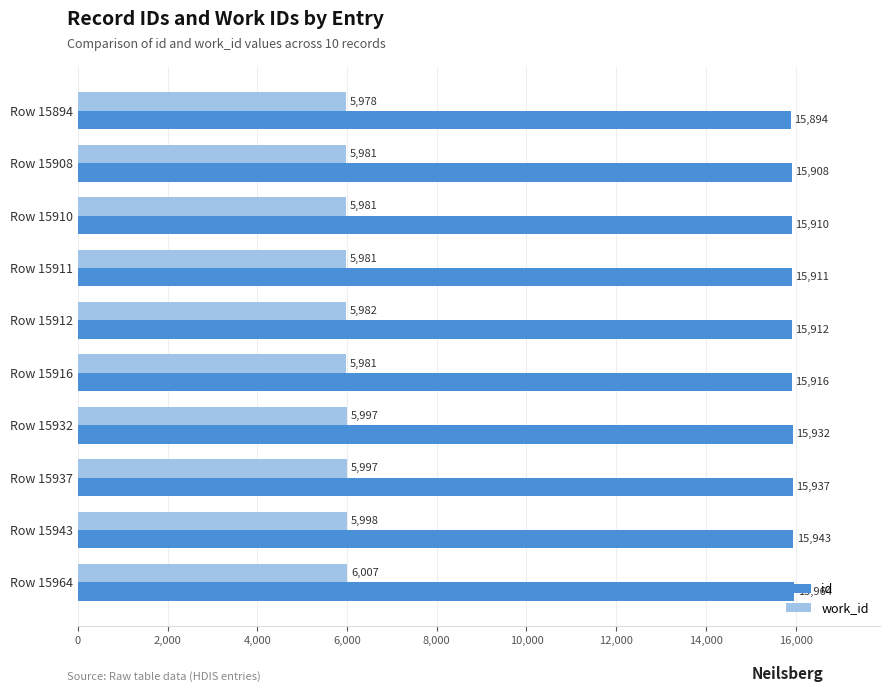

Rank the series at Row 15964 from highest to lowest value.

id, work_id